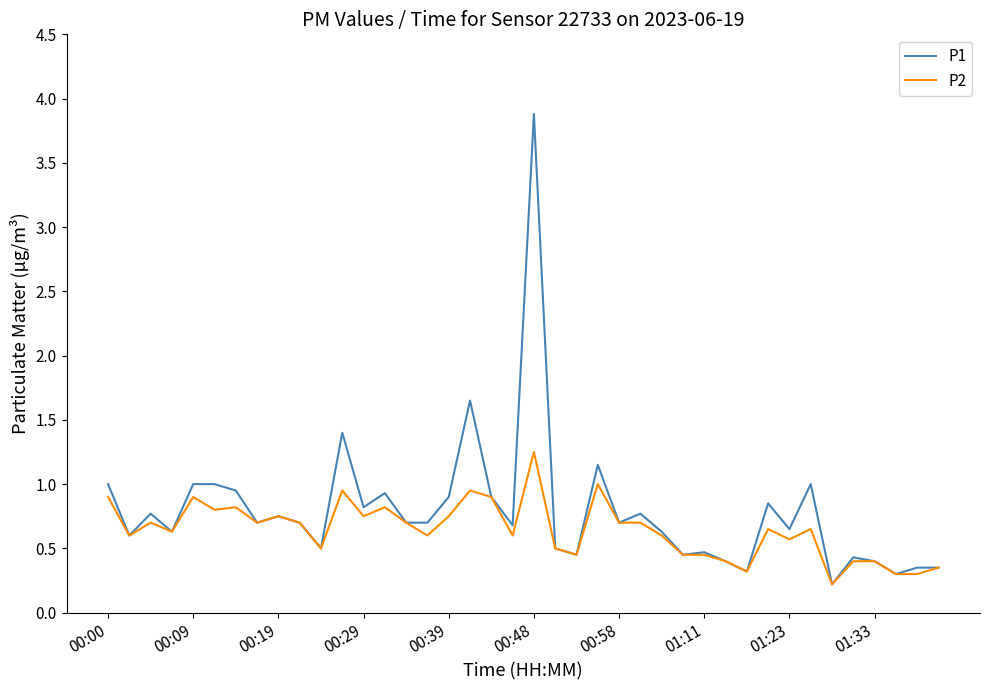

Which series has the widest spread of values?

P1